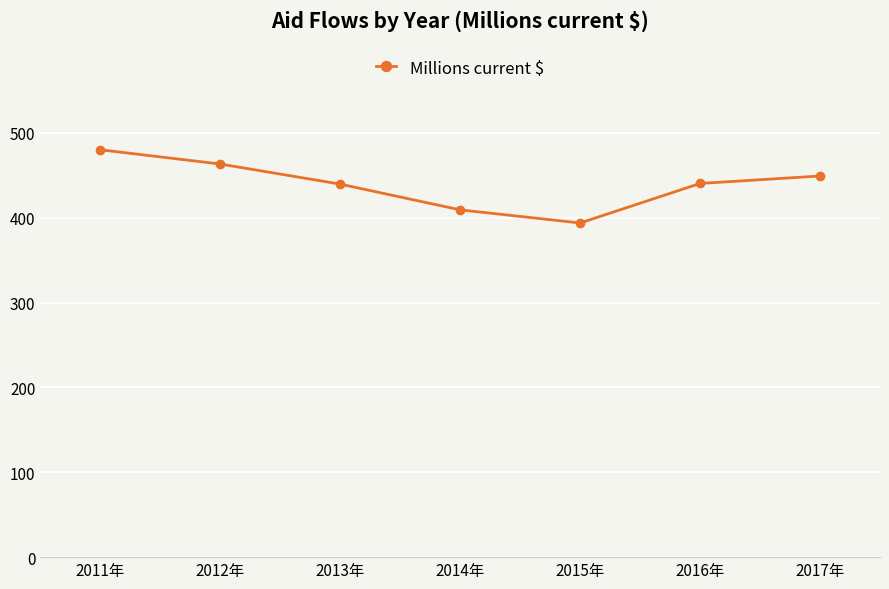

What is the sum of all values?

3075.7